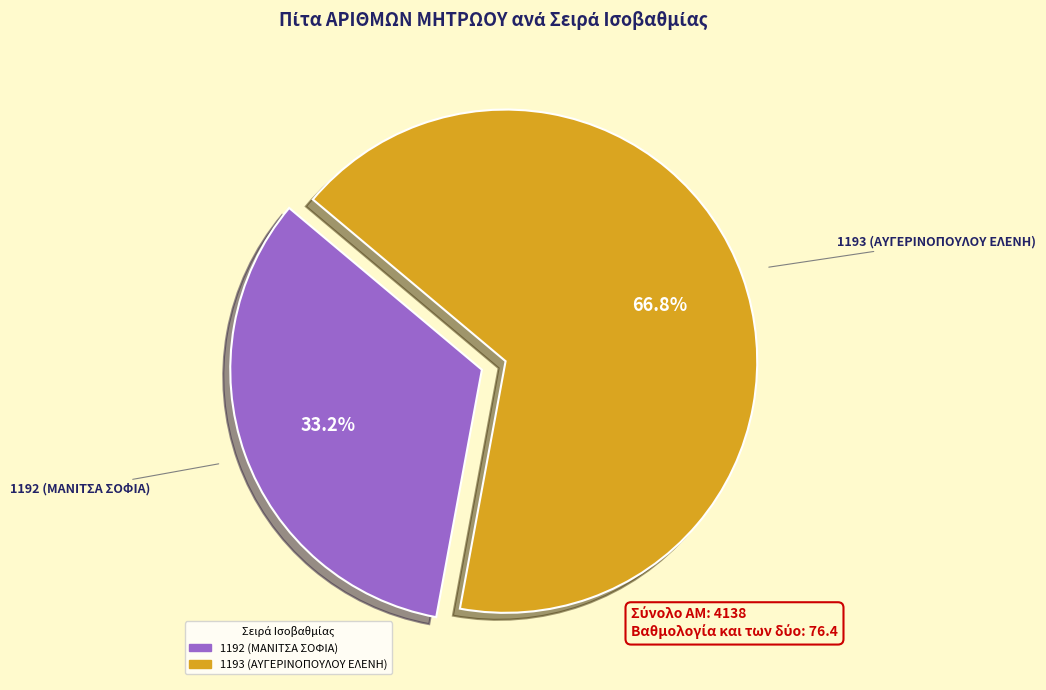

How many segments does this pie chart have?

2